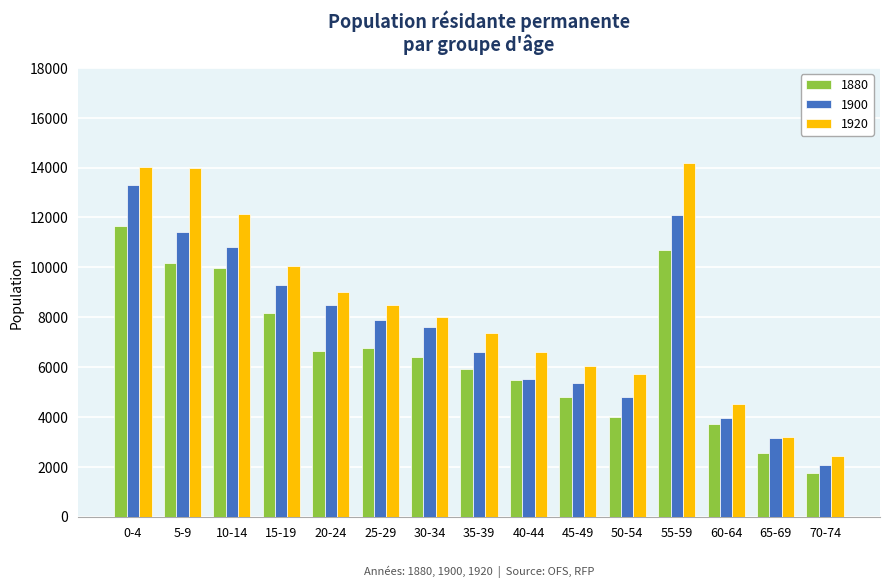

The value of 1900 at 60-64 is 3964. True or false?

True